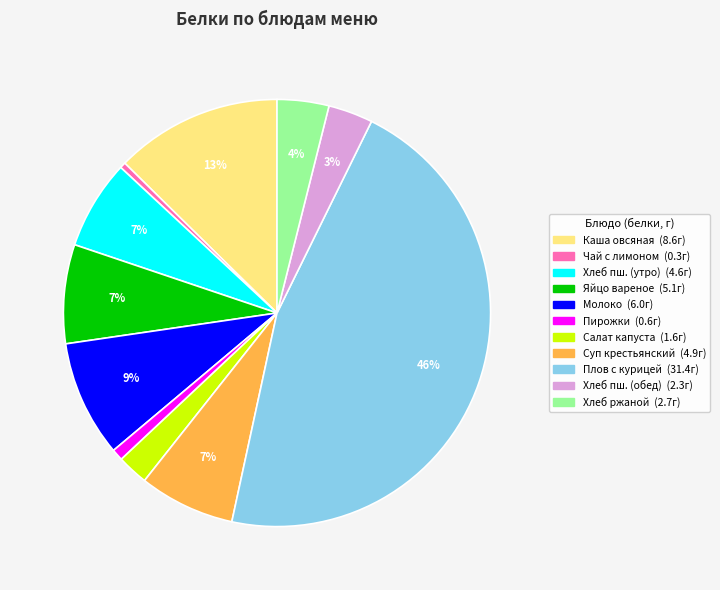

Does any single category account for the majority?

No